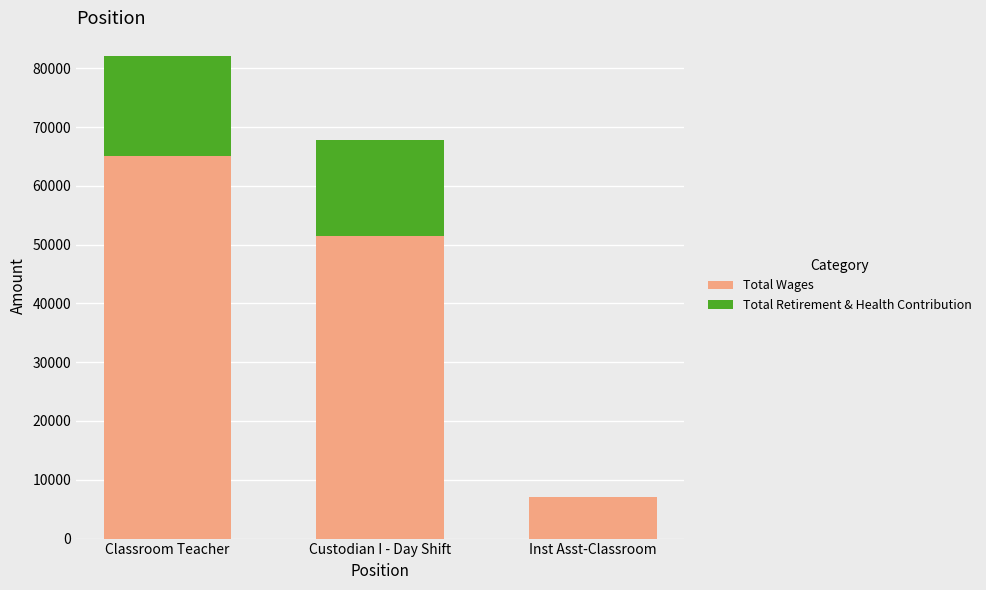

Reading right to left, what are the values for Total Wages?

Inst Asst-Classroom=7098	Custodian I - Day Shift=51518	Classroom Teacher=65096